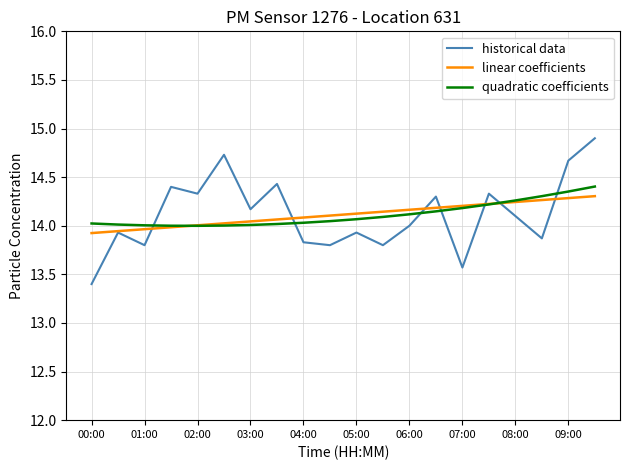

What is the maximum value for linear coefficients?

14.3